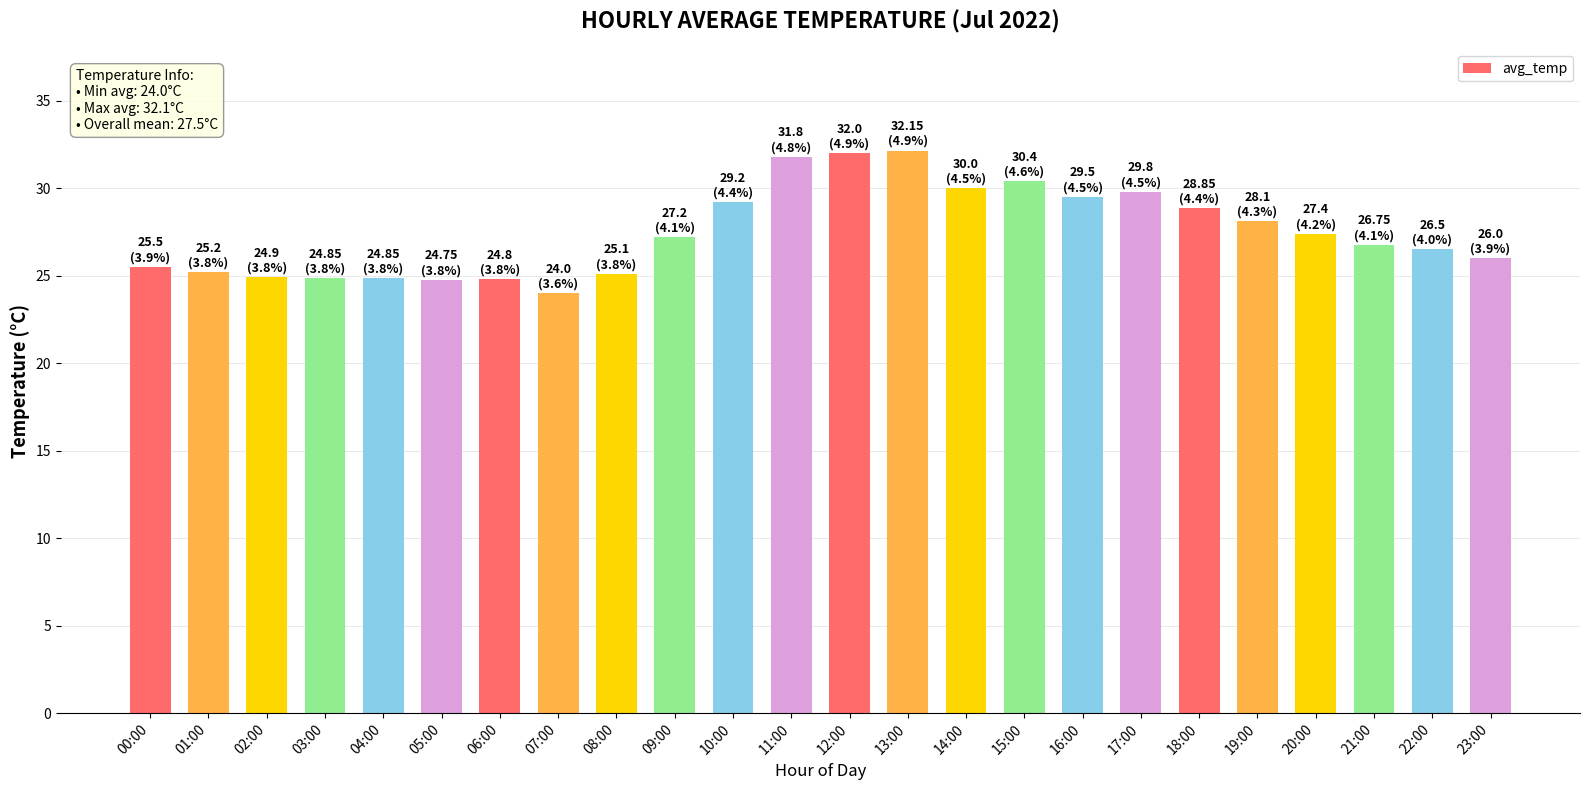

At which category does the chart reach its minimum across all series?

07:00